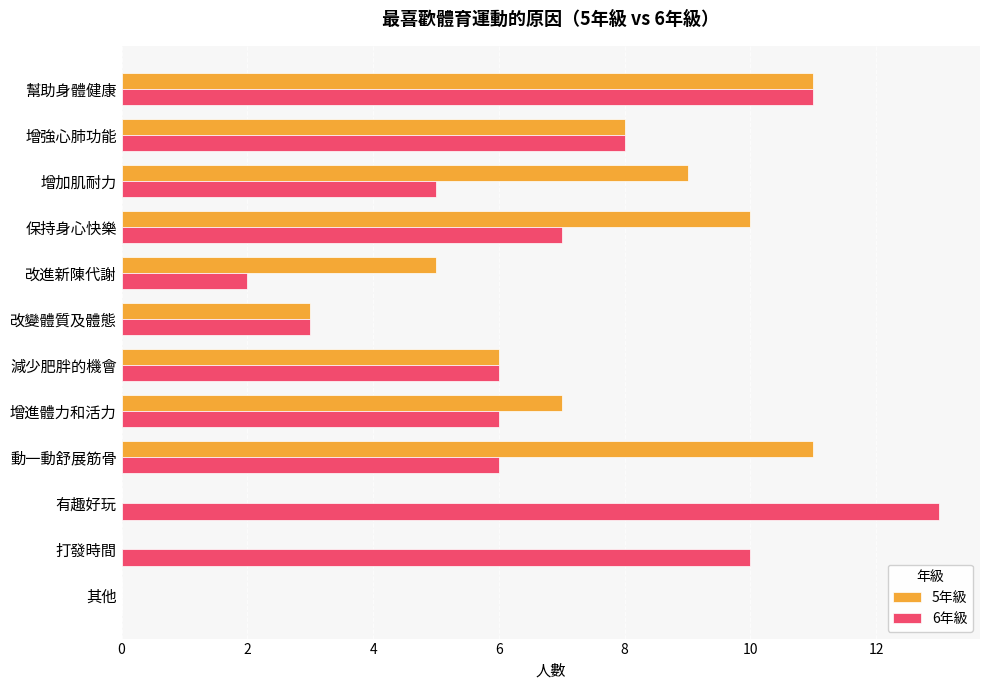

Is it true that 6年級 equals 2 at 增進體力和活力?

False